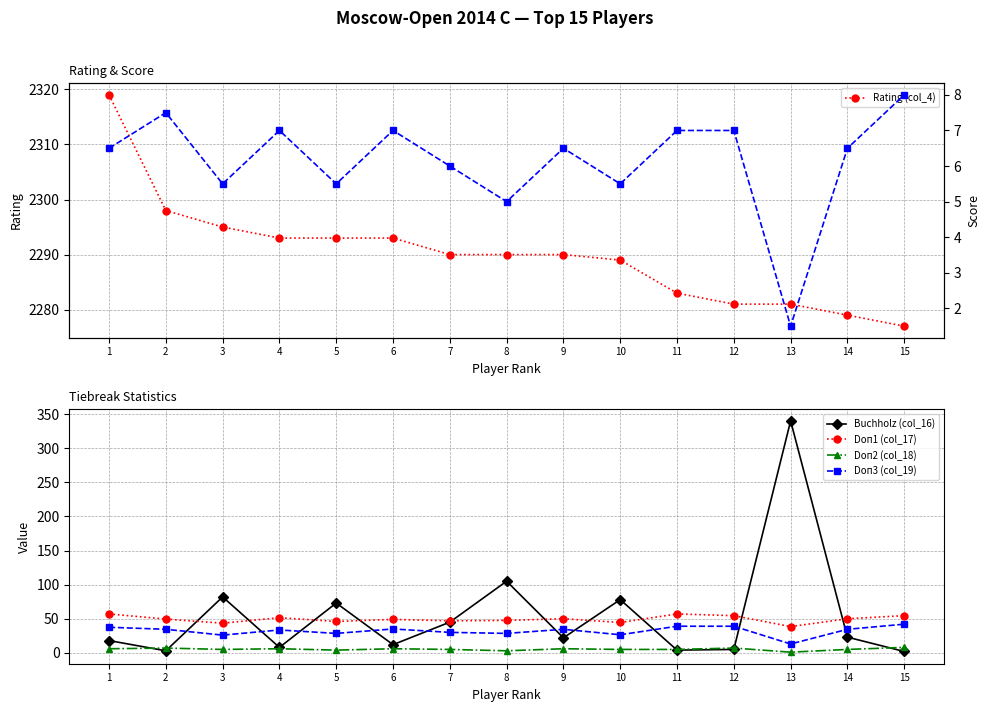

What is the minimum value shown in the chart?

1.0